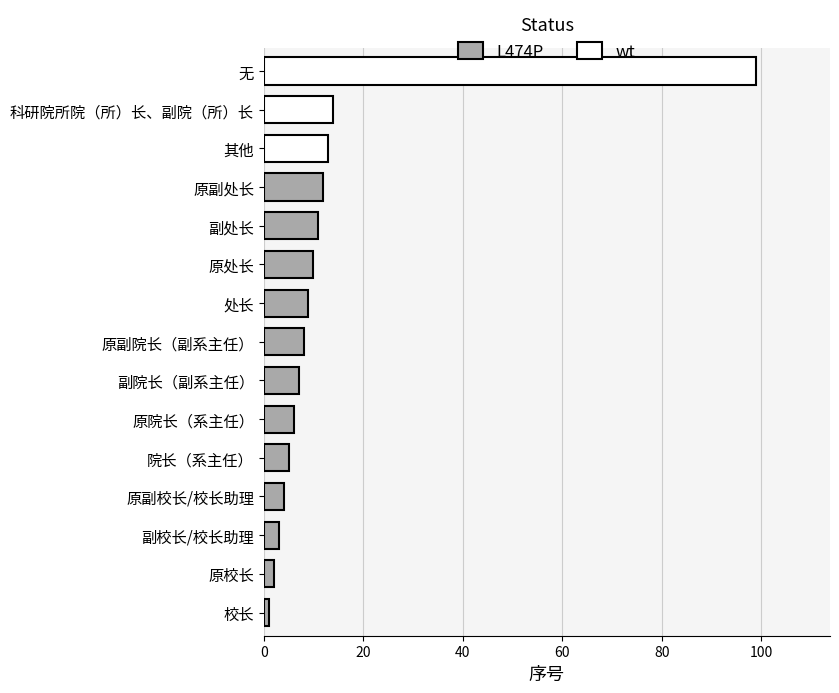

What is the ratio of the value at 院长（系主任） to the value at 原处长?

0.5